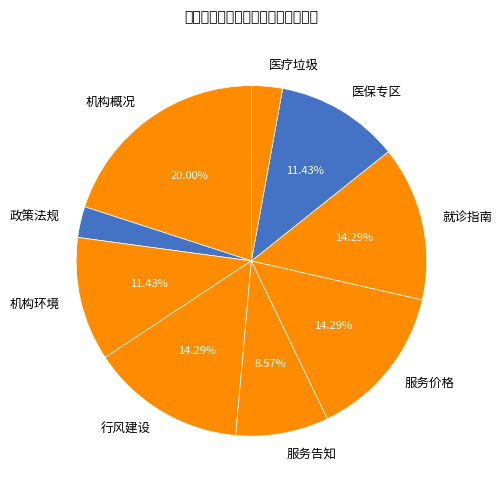

Which slice is the largest?

机构概况